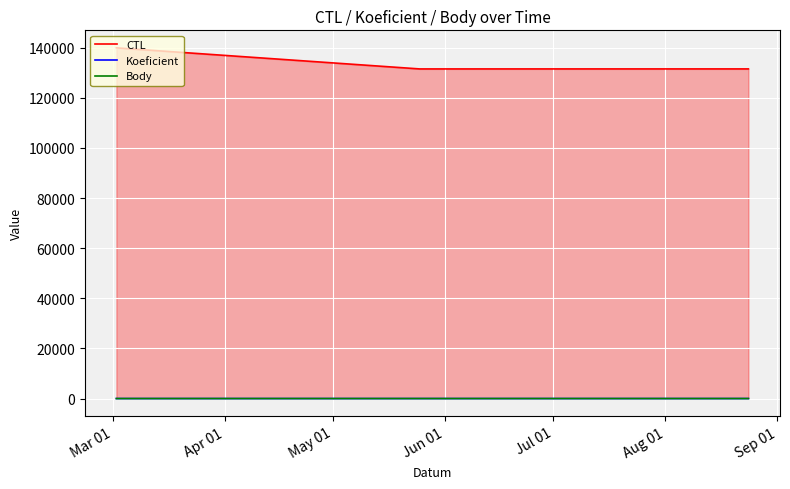

What are all the series names shown in the legend?

CTL, Koeficient, Body